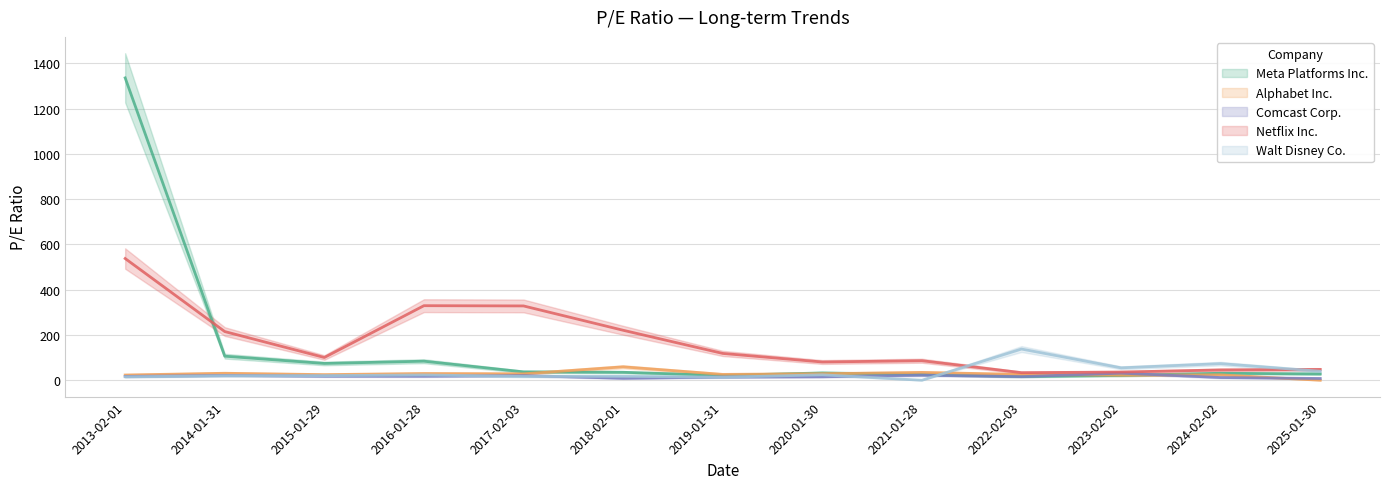

What is the greatest value displayed?

1336.2